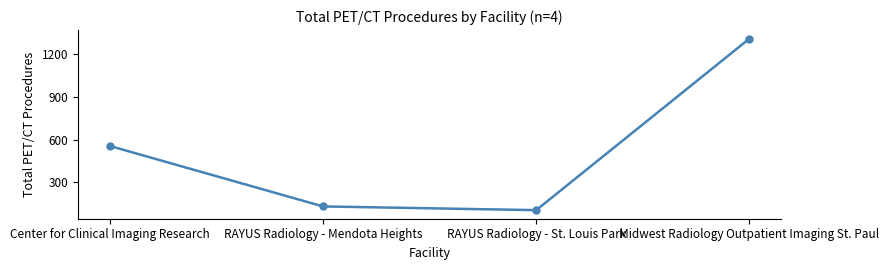

How many data points does each series have?

4